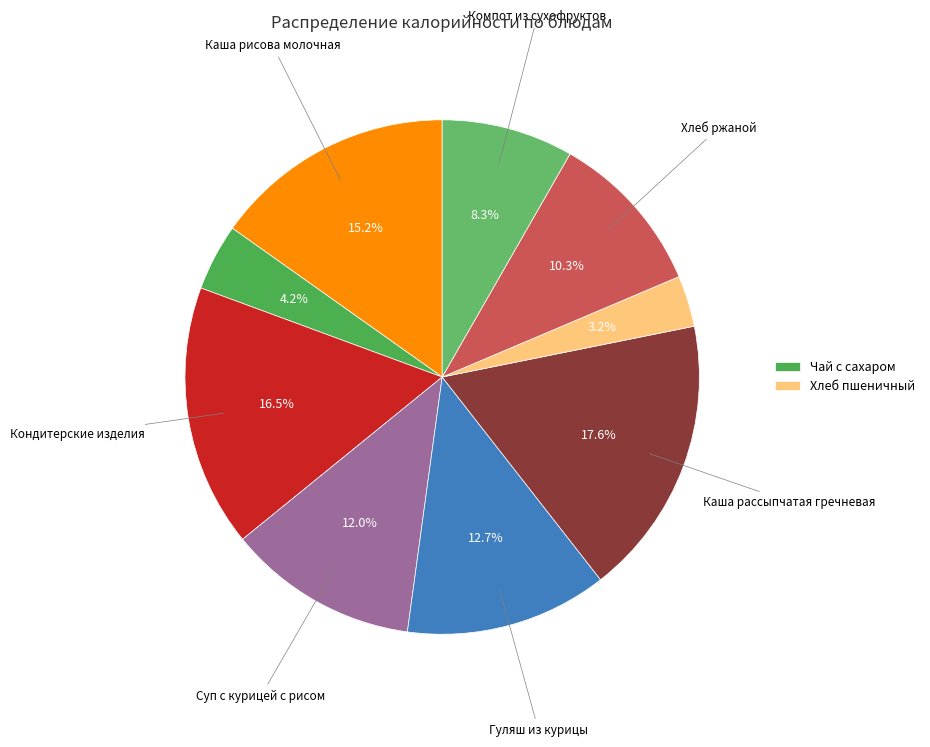

How many slices are in this pie chart?

9